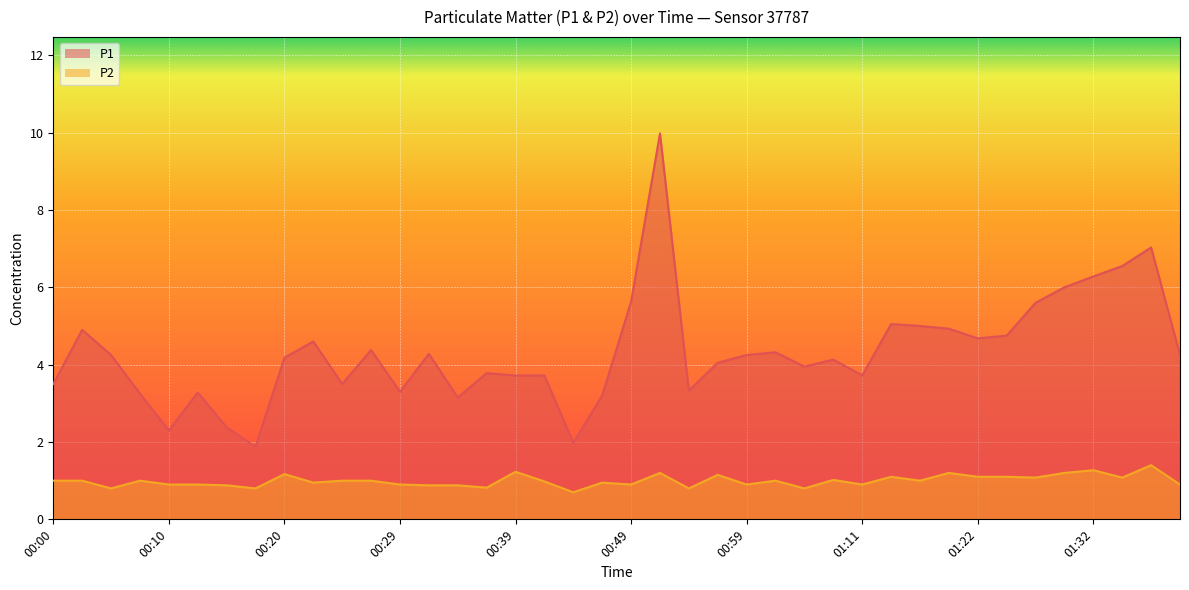

What is the average value of the P1 series?

4.3